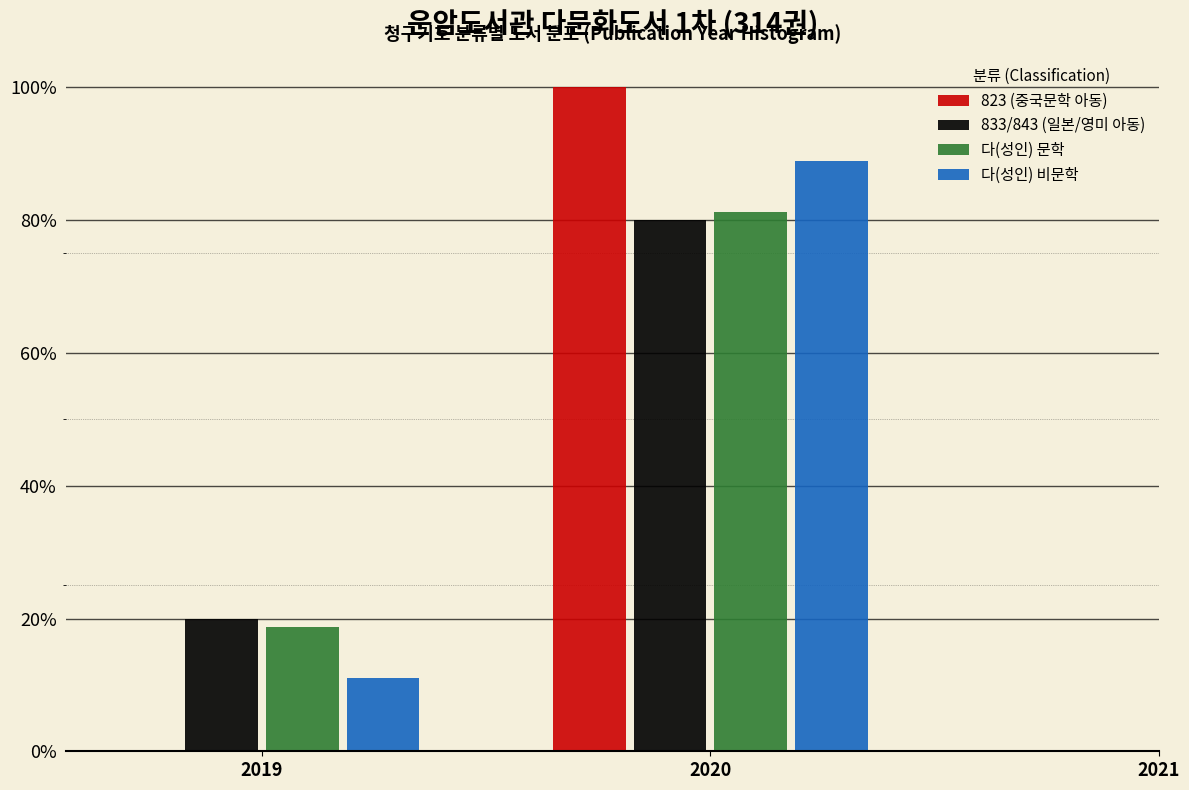

What is the sum of all 833/843 (일본/영미 아동) values?

100.0